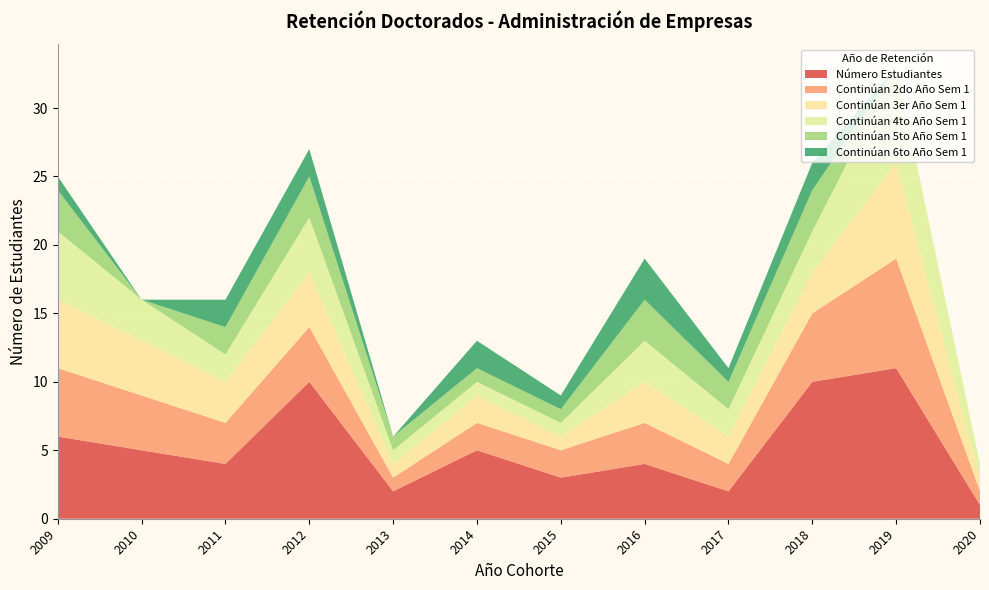

Reading left to right, list all the values displayed in this chart.

Número Estudiantes: 2009=6	2010=5	2011=4	2012=10	2013=2	2014=5	2015=3	2016=4	2017=2	2018=10	2019=11	2020=1
Continúan 2do Año Sem 1: 2009=5	2010=4	2011=3	2012=4	2013=1	2014=2	2015=2	2016=3	2017=2	2018=5	2019=8	2020=1
Continúan 3er Año Sem 1: 2009=5	2010=4	2011=3	2012=4	2013=1	2014=2	2015=1	2016=3	2017=2	2018=3	2019=7	2020=1
Continúan 4to Año Sem 1: 2009=5	2010=3	2011=2	2012=4	2013=1	2014=1	2015=1	2016=3	2017=2	2018=3	2019=7	2020=1
Continúan 5to Año Sem 1: 2009=3	2010=0	2011=2	2012=3	2013=1	2014=1	2015=1	2016=3	2017=2	2018=3	2019=0	2020=0
Continúan 6to Año Sem 1: 2009=1	2010=0	2011=2	2012=2	2013=0	2014=2	2015=1	2016=3	2017=1	2018=2	2019=0	2020=0